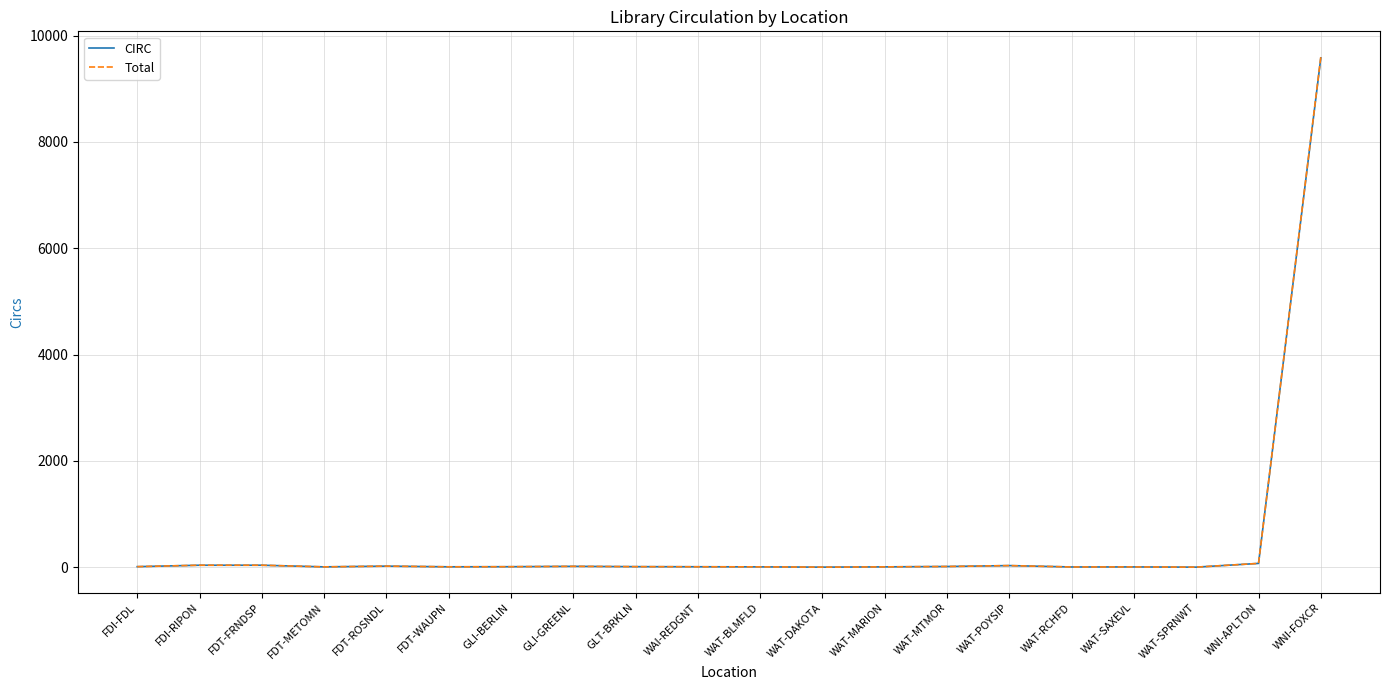

Between WNI-APLTON and WNI-FOXCR, which series saw the biggest shift?

Total